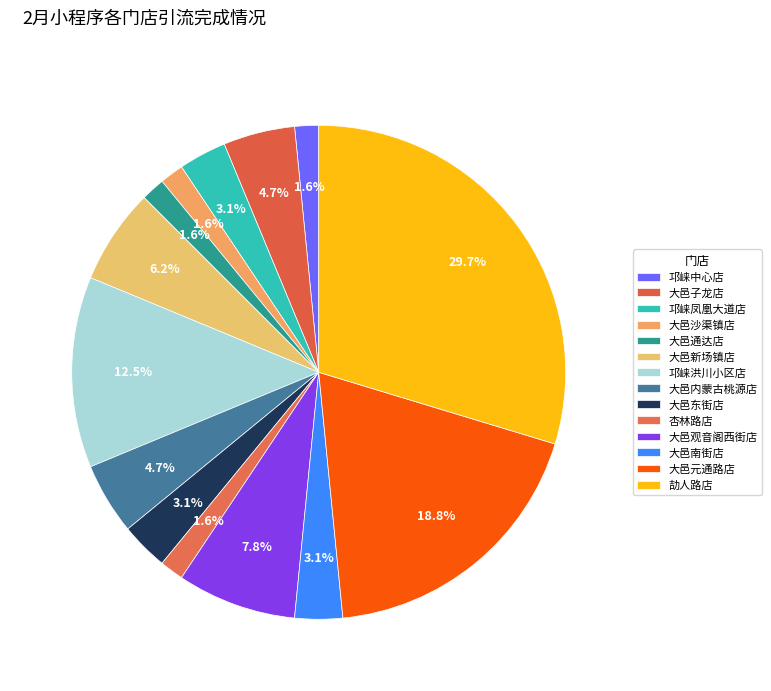

How many slices are in this pie chart?

14